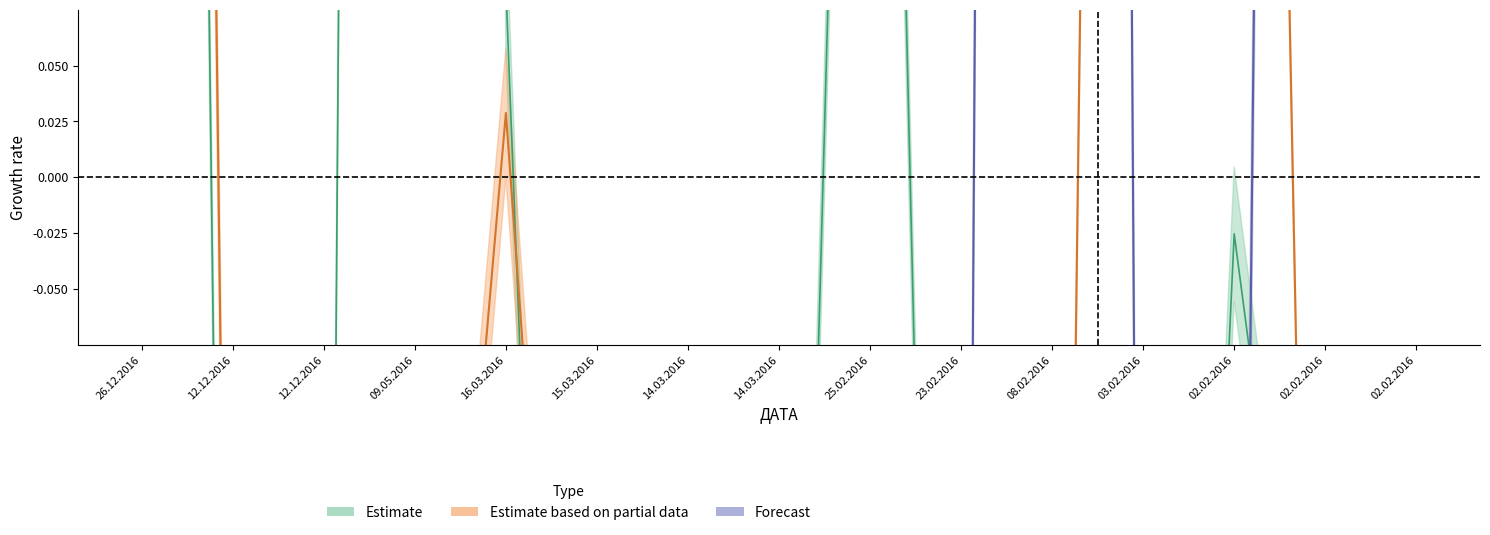

How many lines are shown in the chart?

3